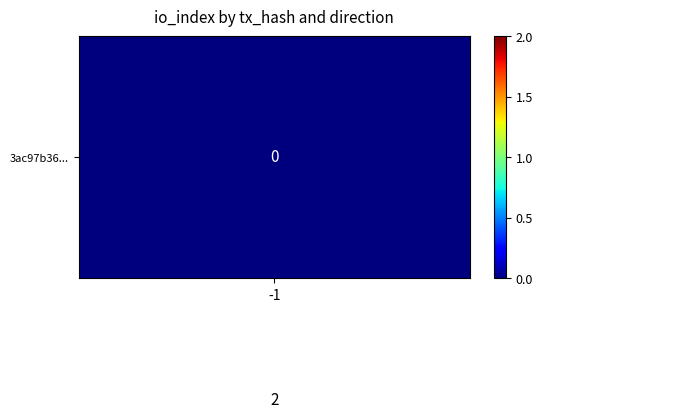

At how many categories does at least one series exceed 1?

1